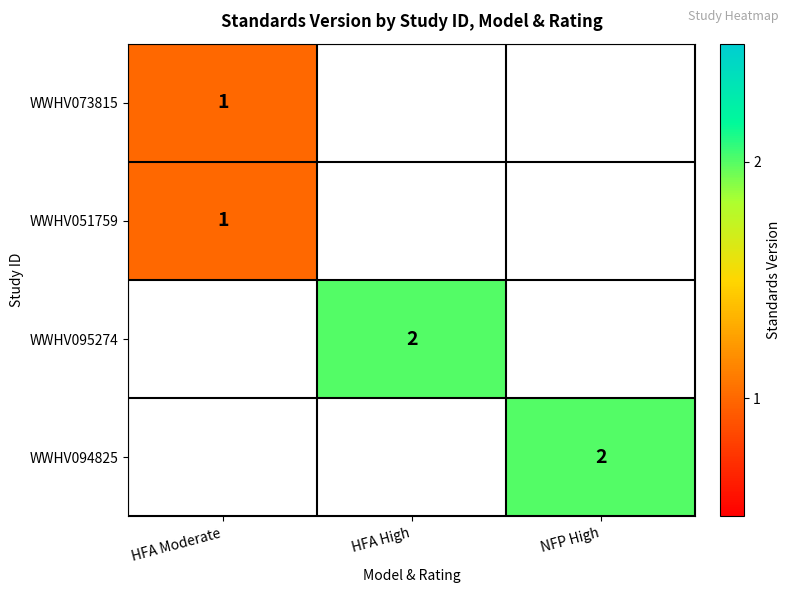

How many distinct data groups are displayed?

4